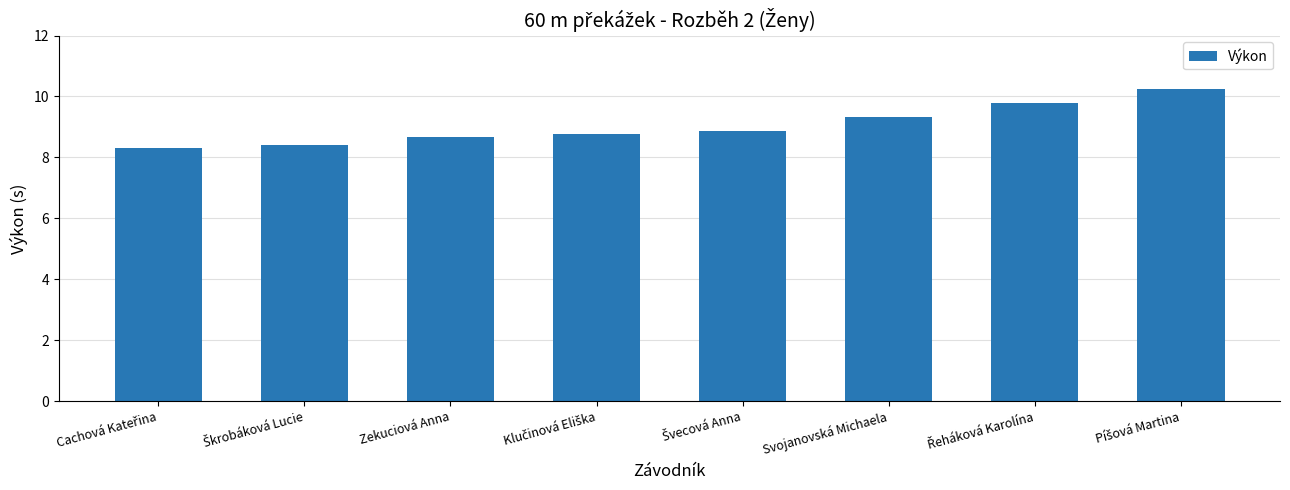

What is the maximum value shown in the chart?

10.3